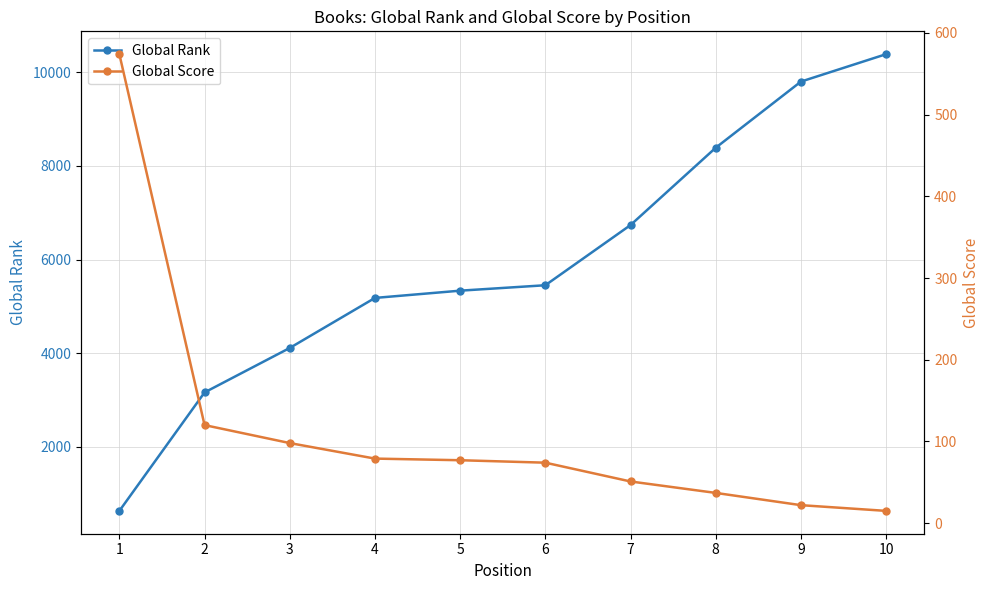

Rank the series at 10 from highest to lowest value.

Global Rank, Global Score